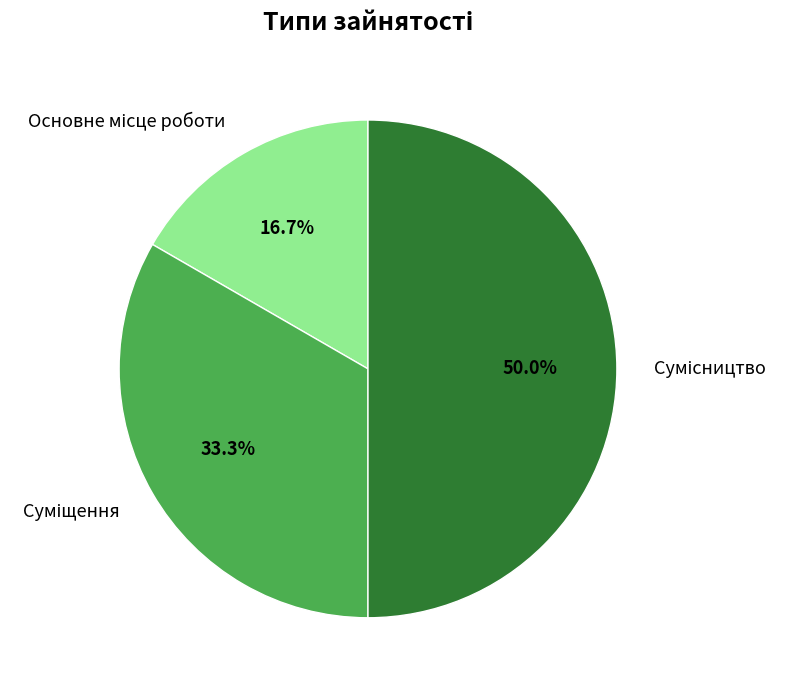

Count the number of slices in the pie.

3